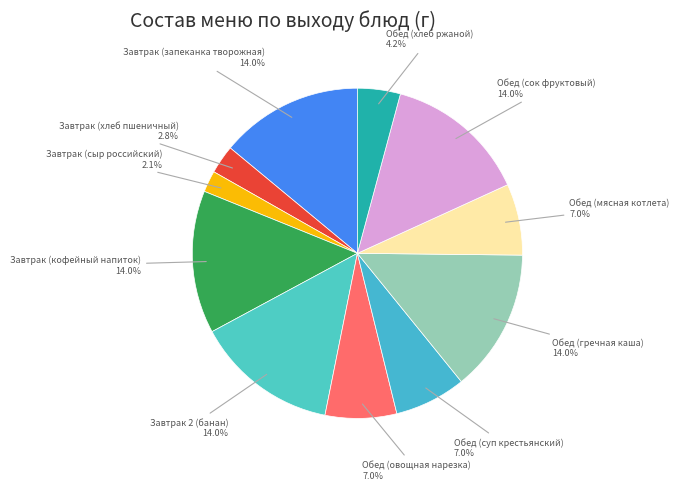

How many slices are in this pie chart?

11